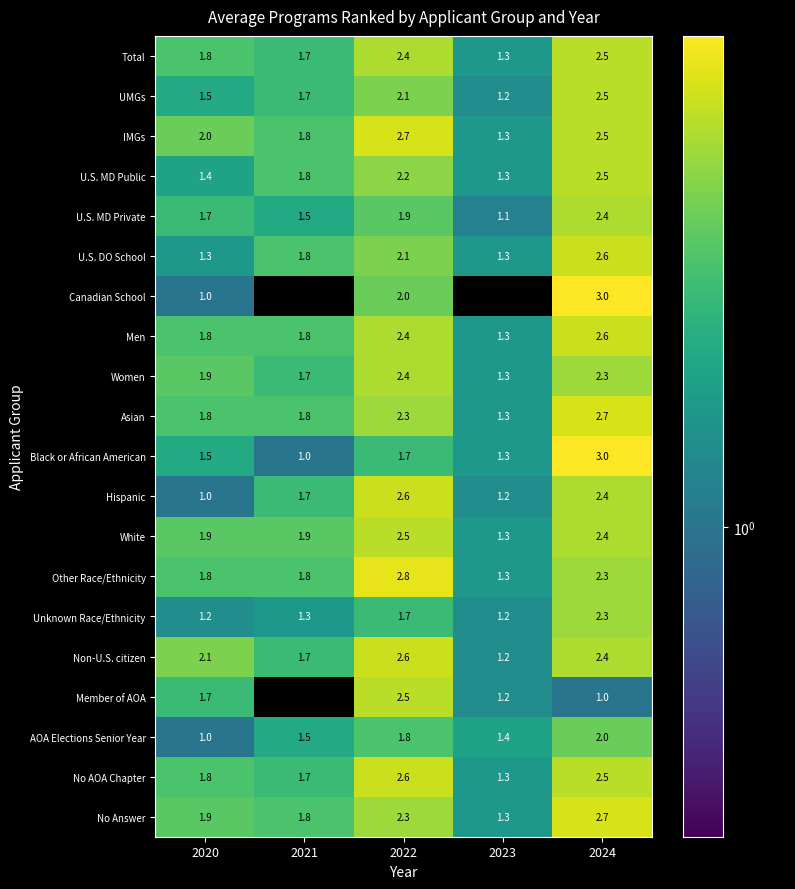

How many categories are shown in the chart?

5